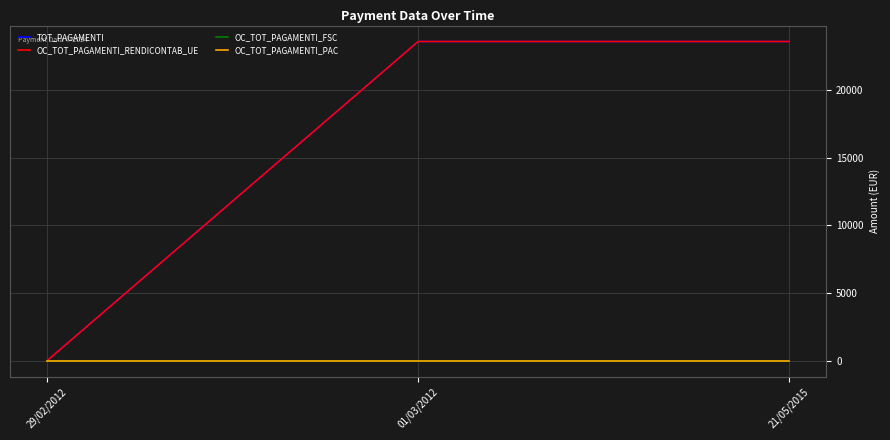

Is it true that OC_TOT_PAGAMENTI_PAC equals 0.0 at 29/02/2012?

True